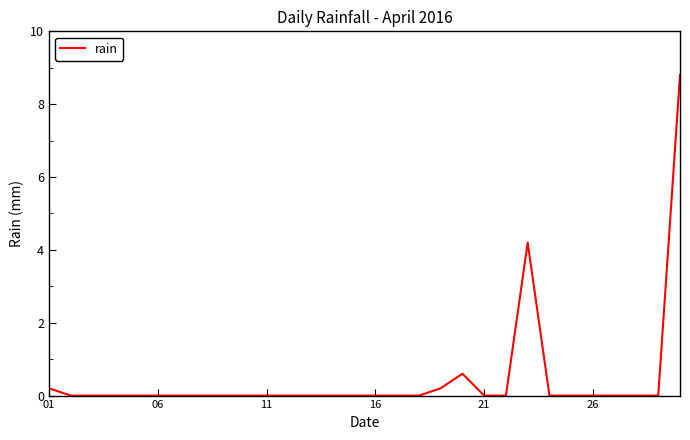

Does the chart display data point markers on the line(s)?

No